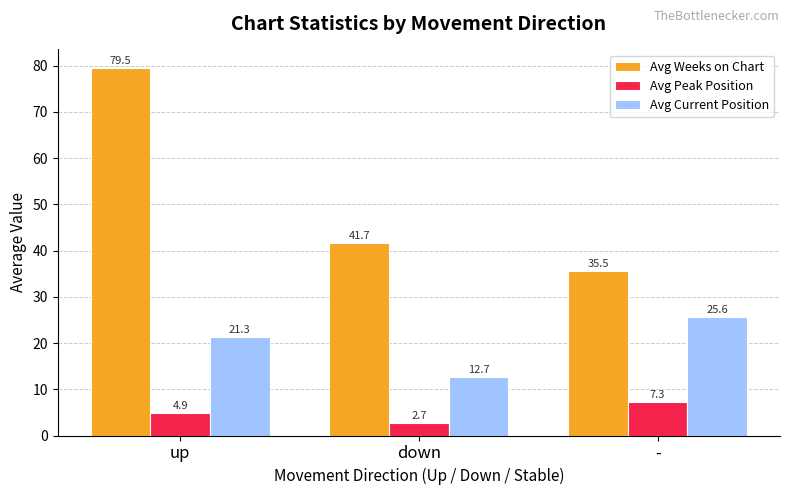

List the labels in order of Avg Peak Position value, largest first.

-, up, down